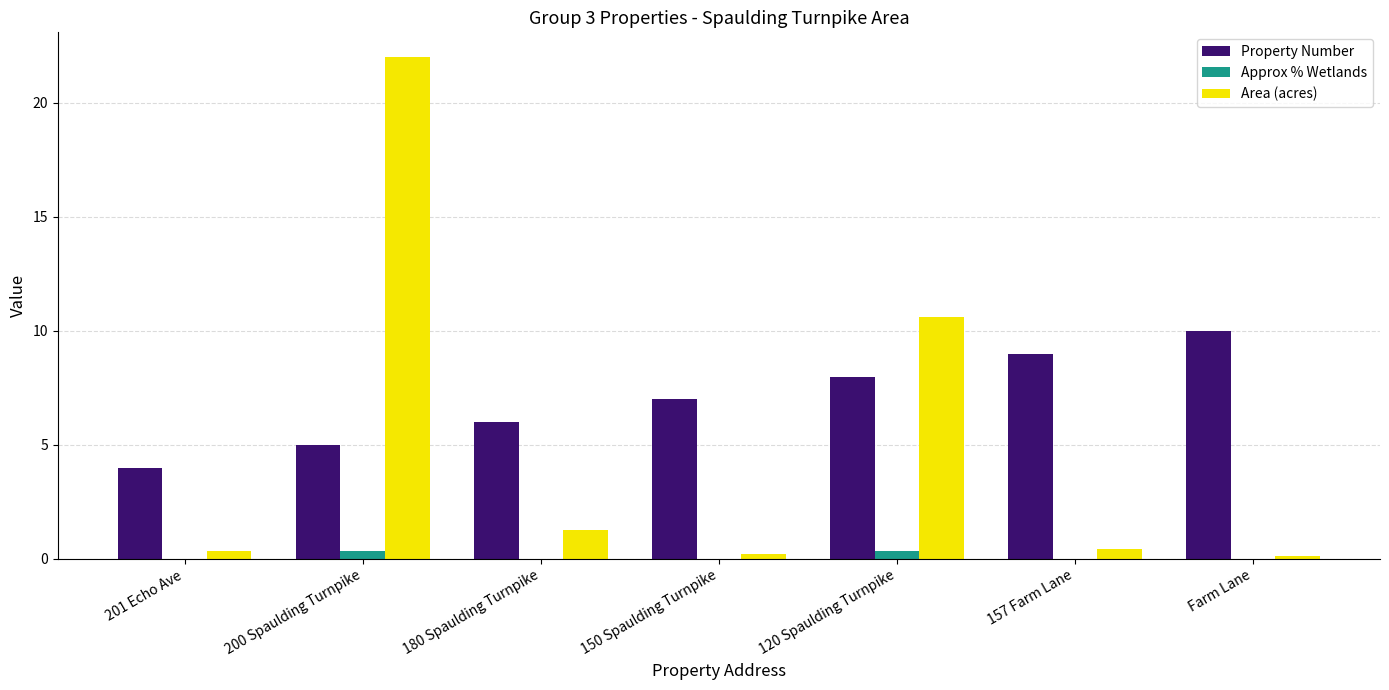

Is it true that Area (acres) equals 5.8 at 120 Spaulding Turnpike?

False